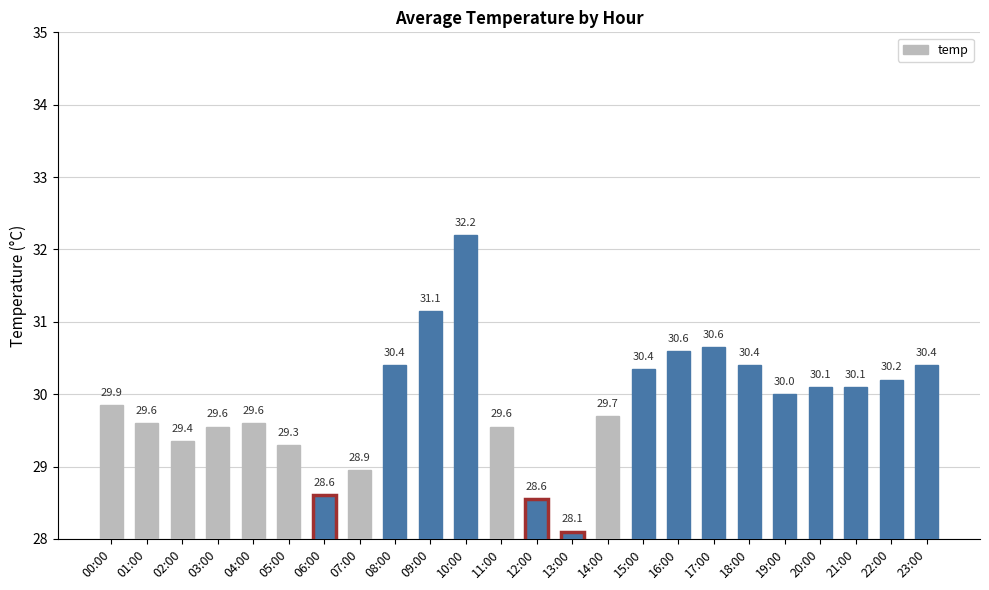

What is the label of the 19th bar from the right?

05:00